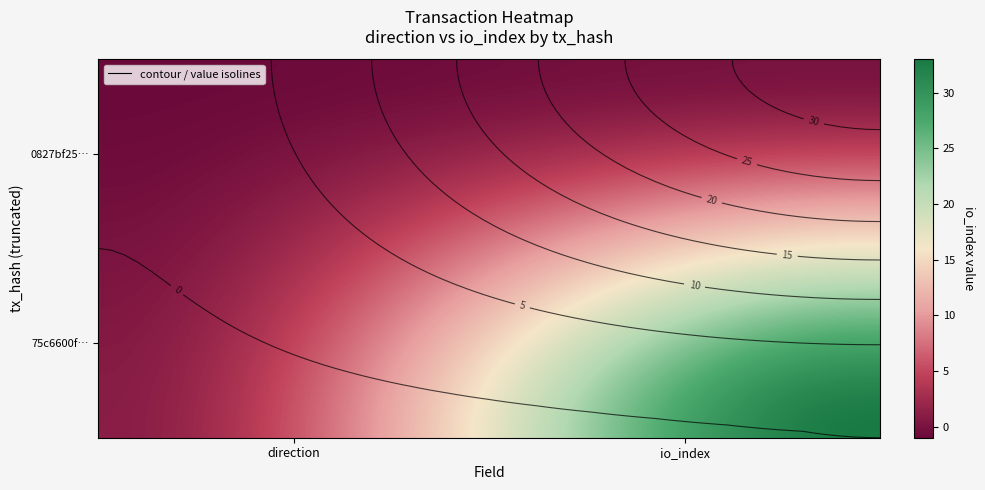

List the series in order of their overall mean, lowest first.

0827bf2502e5002c08293c26c39743d64a6b79f, 75c6600f205673e53a4affdb4c310e721b2c4c0